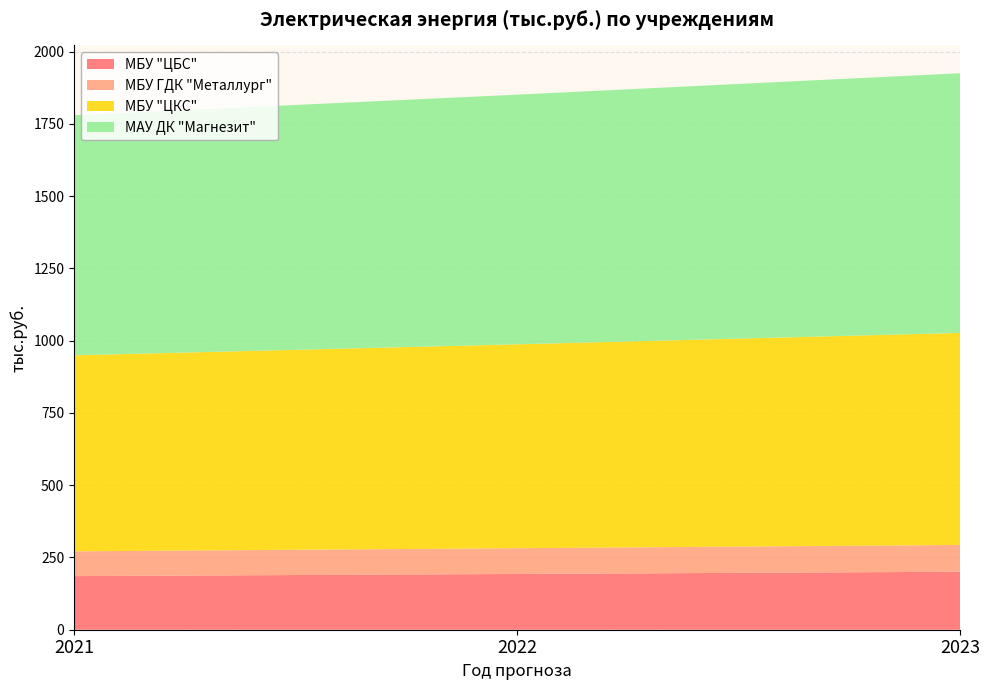

Reading left to right, transcribe all the data shown in this chart.

МБУ "ЦБС": 185.5	192.9	200.6
МБУ ГДК "Металлург": 85.7	89.1	92.7
МБУ "ЦКС": 678.2	705.4	733.6
МАУ ДК "Магнезит": 830.6	863.8	898.4